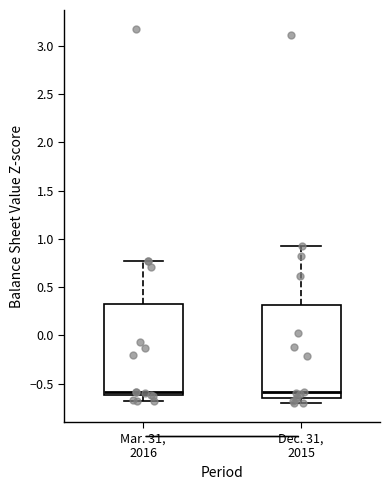

Where does the lower whisker of the box for Dec. 31, 2015 end on the y-axis? The values are not printed on the chart, so give them approximately, as read against the axis.

-0.70